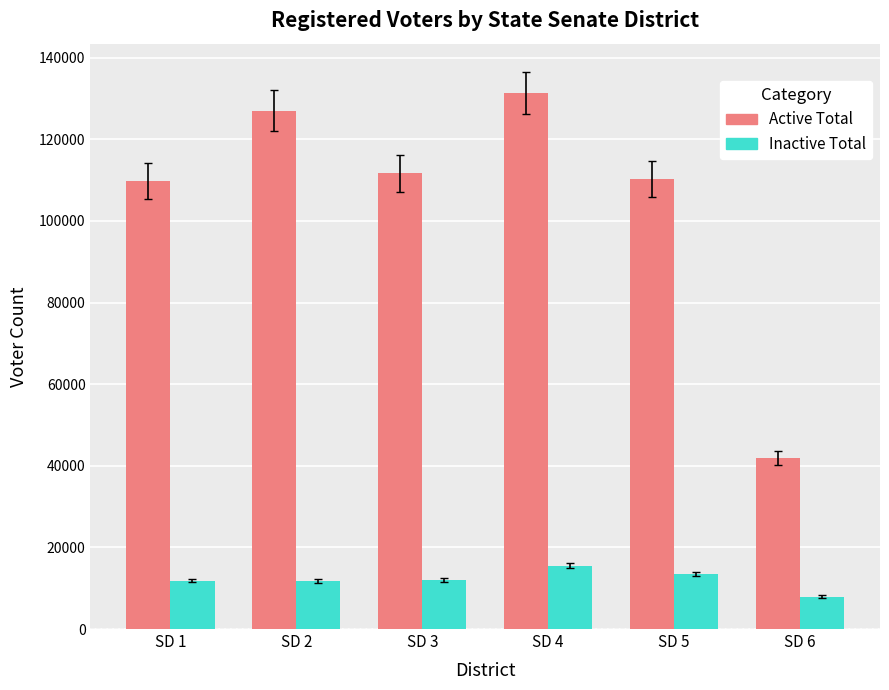

Between SD 5 and SD 6, which series saw the biggest shift?

Active Total